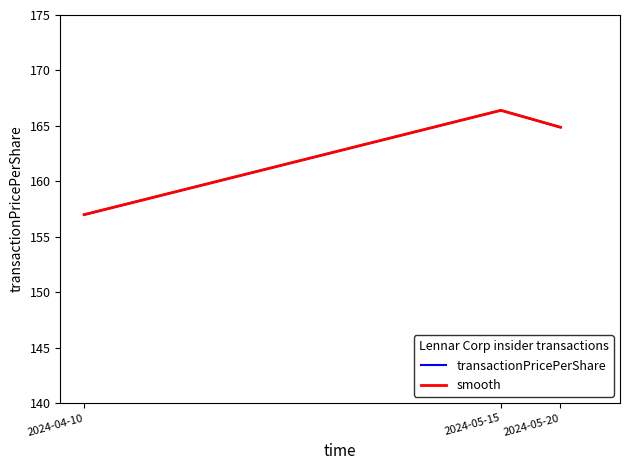

Does the chart have visible grid lines?

No